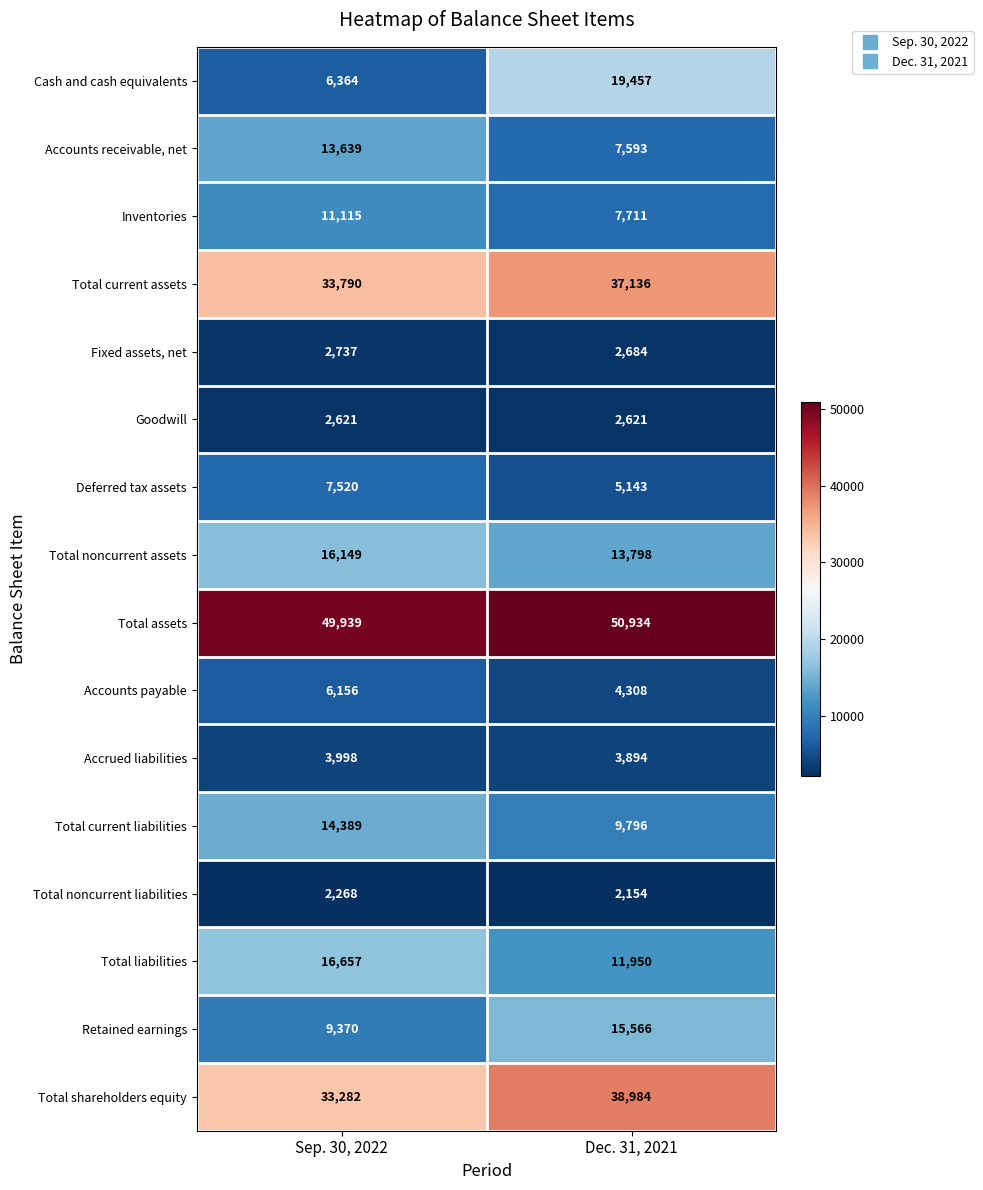

Rank the series by their maximum value, from lowest to highest.

Total noncurrent liabilities, Goodwill, Fixed assets, net, Accrued liabilities, Accounts payable, Deferred tax assets, Inventories, Accounts receivable, net, Total current liabilities, Retained earnings, Total noncurrent assets, Total liabilities, Cash and cash equivalents, Total current assets, Total shareholders equity, Total assets